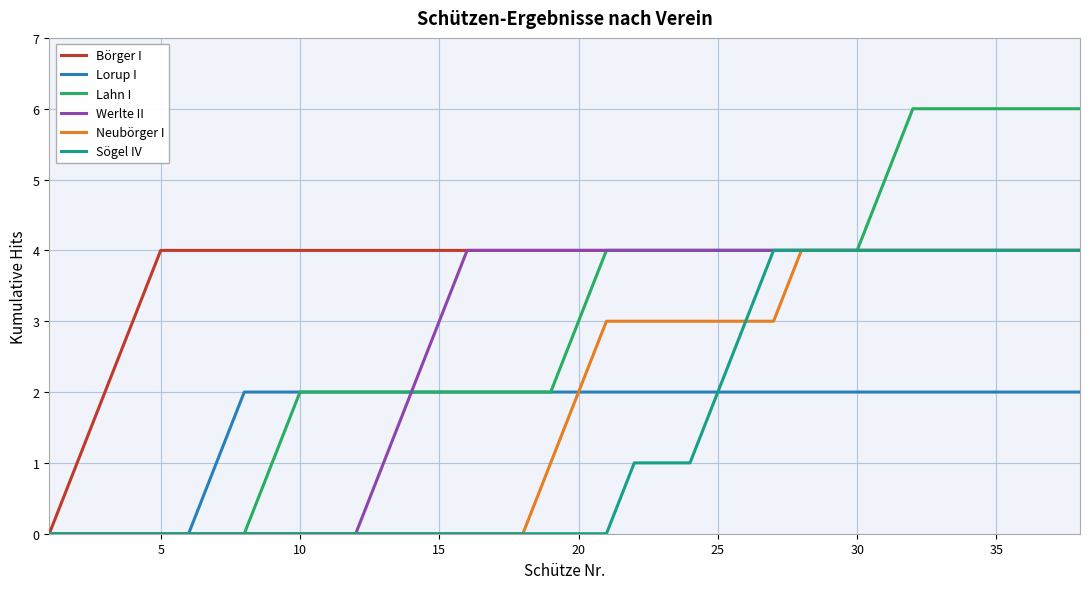

Is this an area chart (filled region under the line)?

No